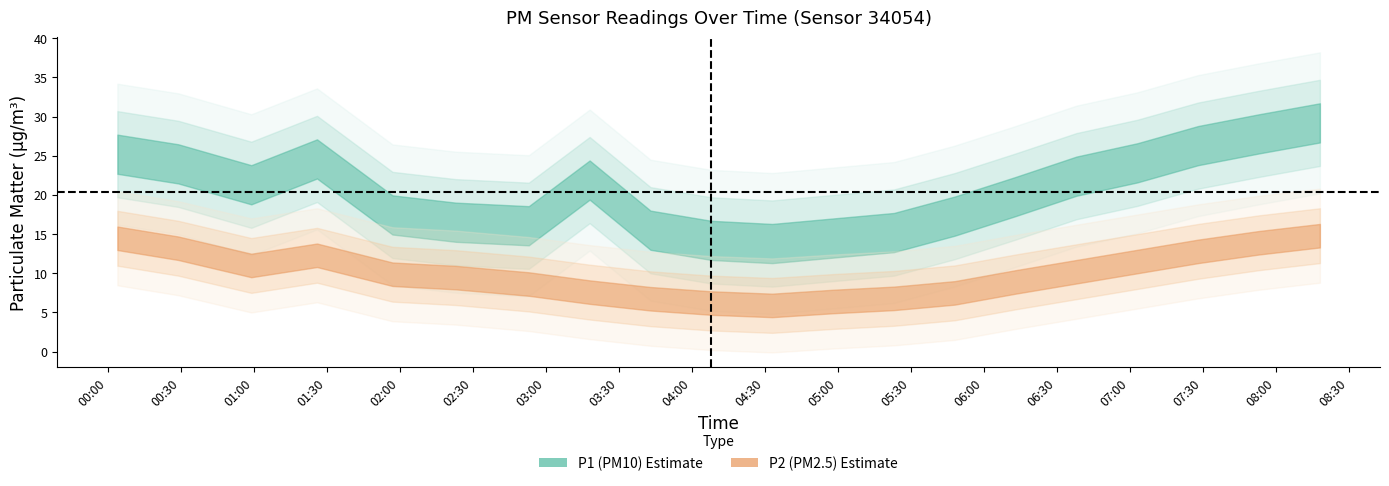

Which label corresponds to the smallest value in the chart?

04:33